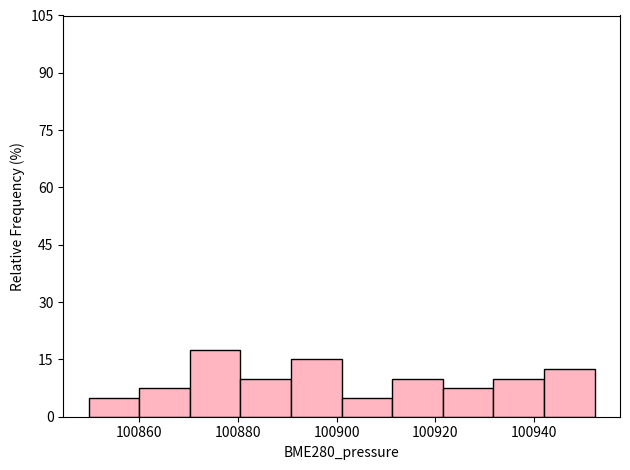

Reading left to right, list every bar in this chart as the range it spans on the x-axis followed by its height. Neither the bar edges nor the heights are printed on the chart, so give them approximately, as read against the axes.

100850 to 100860: 6
100860 to 100870: 8
100870 to 100880: 18
100880 to 100890: 10
100890 to 100902: 16
100902 to 100912: 6
100912 to 100922: 10
100922 to 100932: 8
100932 to 100942: 10
100942 to 100952: 12